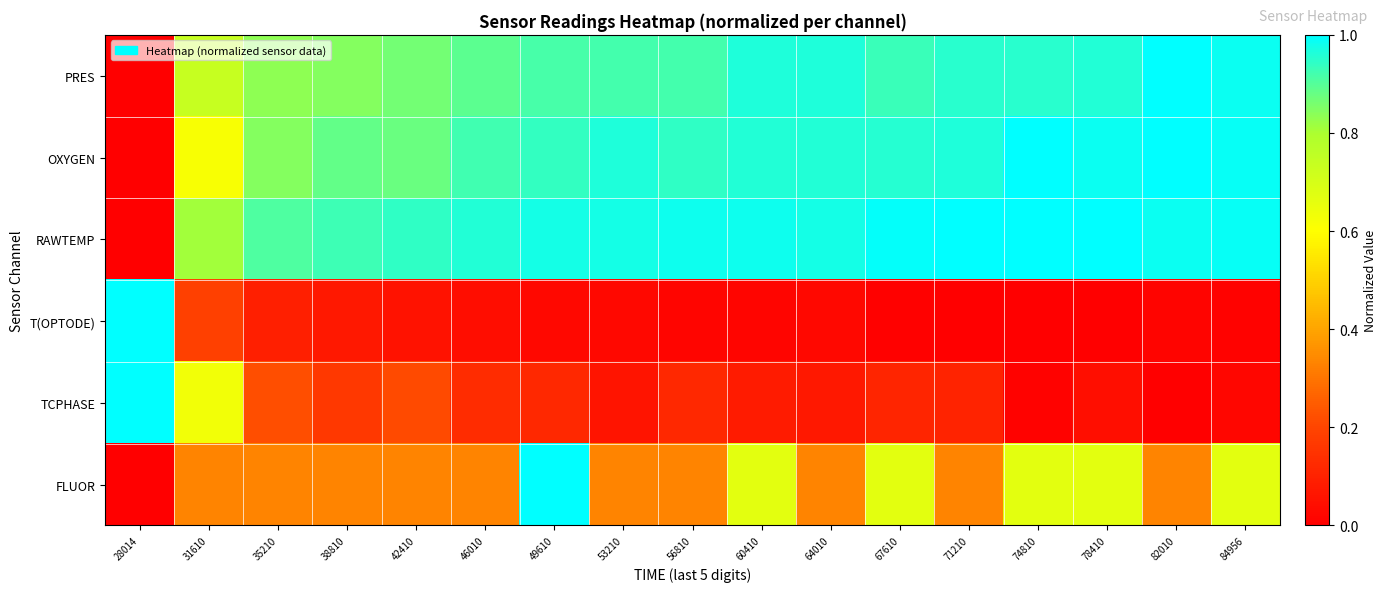

What is the spread (max minus min) of values at 67610?

1.0